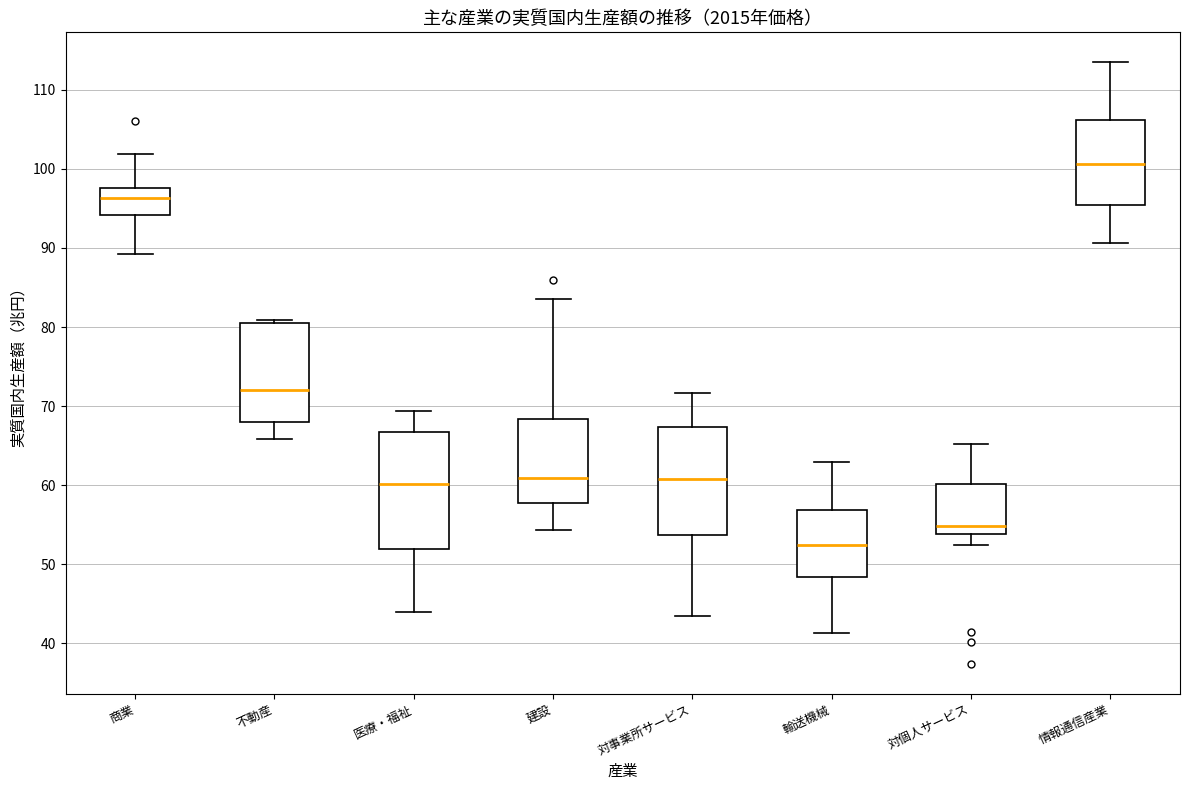

Reading left to right, transcribe this box plot: for each box, give where its median line is, the range the box spans, and where its two whiskers end, as read against the y-axis. The values are not printed on the chart, so give them approximately, as read against the axis.

商業: median 96, box 94 to 98, whiskers 89 to 102
不動産: median 72, box 68 to 81, whiskers 66 to 81 (just above the box's upper edge)
医療・福祉: median 60, box 52 to 67, whiskers 44 to 69
建設: median 61, box 58 to 68, whiskers 54 to 84
対事業所サービス: median 61, box 54 to 67, whiskers 43 to 72
輸送機械: median 52, box 48 to 57, whiskers 41 to 63
対個人サービス: median 55, box 54 to 60, whiskers 52 to 65
情報通信産業: median 101, box 95 to 106, whiskers 91 to 113